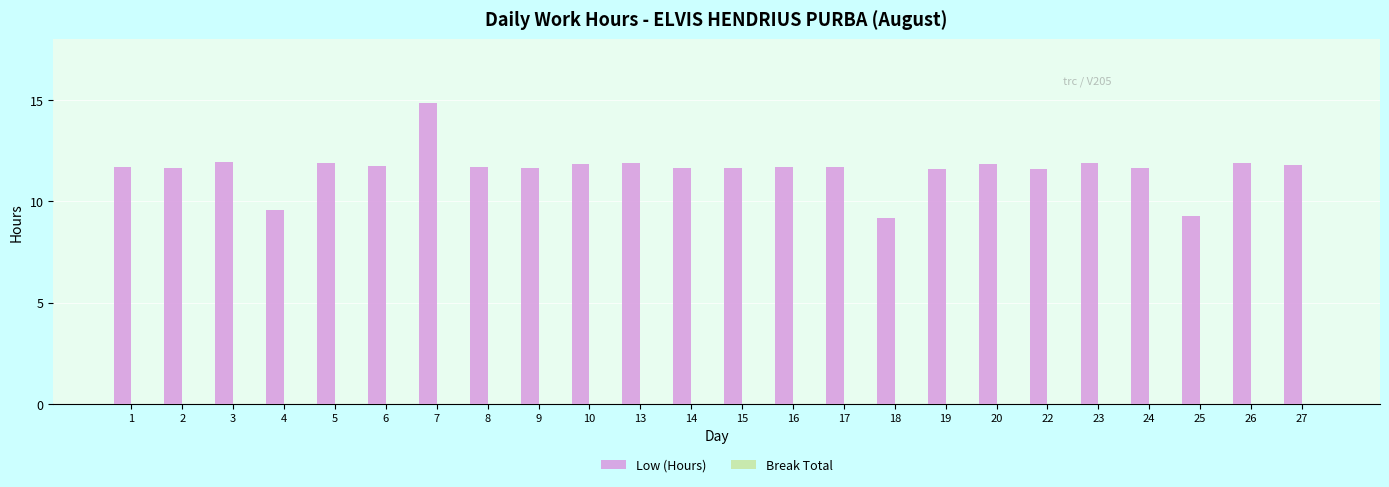

At which category does the chart reach its peak across all series?

7